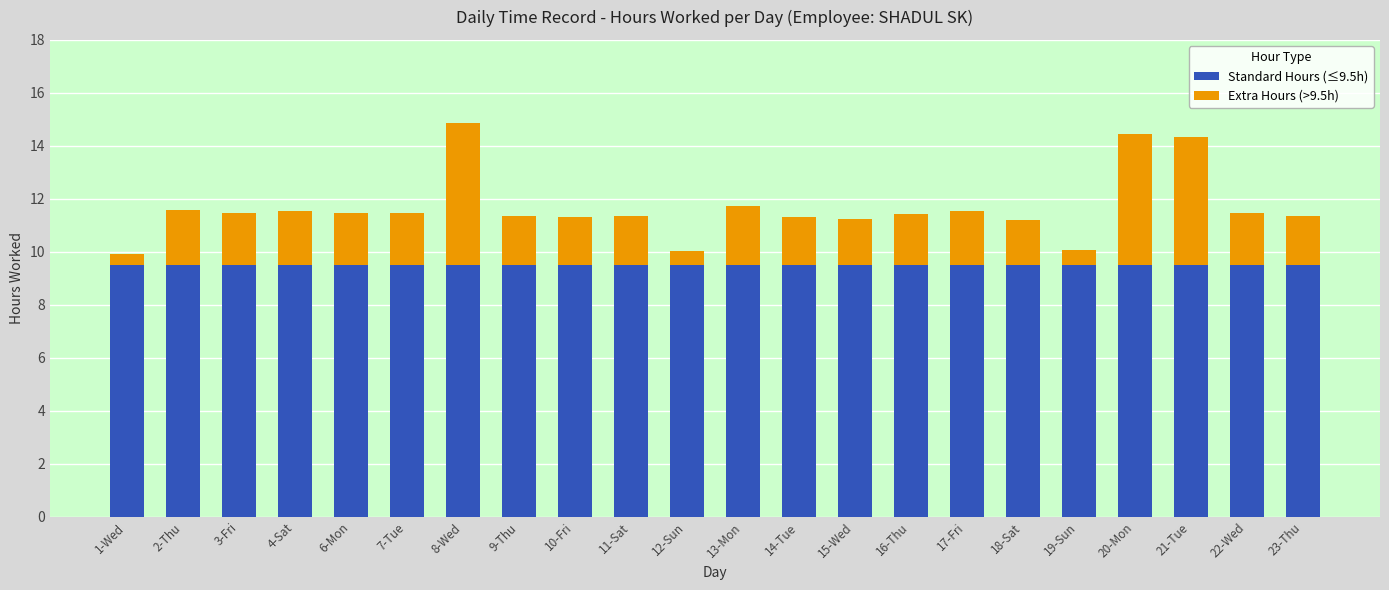

Does the chart contain any negative values?

No